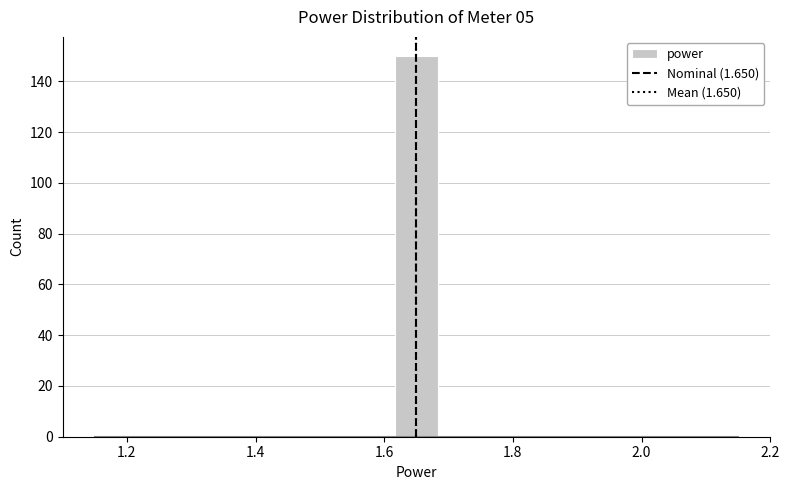

Around what value on the x-axis is the tallest bar? Give the approximate position of its centre, as read against the axis.

1.66